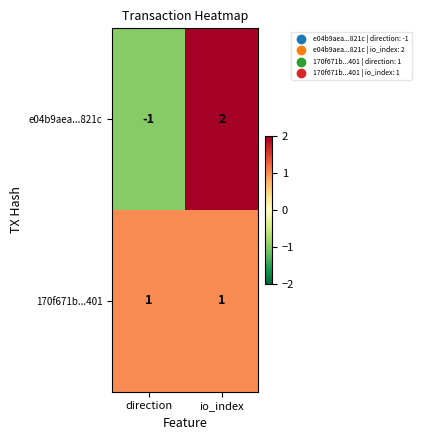

Reading left to right, list all the values displayed in this chart.

e04b9aea...821c: -1	2
170f671b...401: 1	1